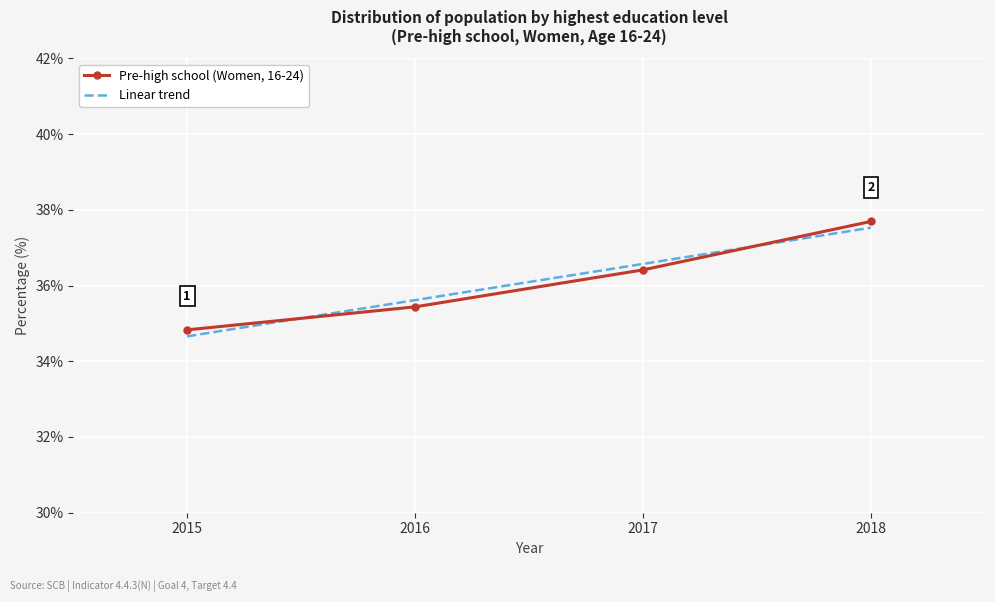

Which series has the largest range (max minus min)?

Linear trend